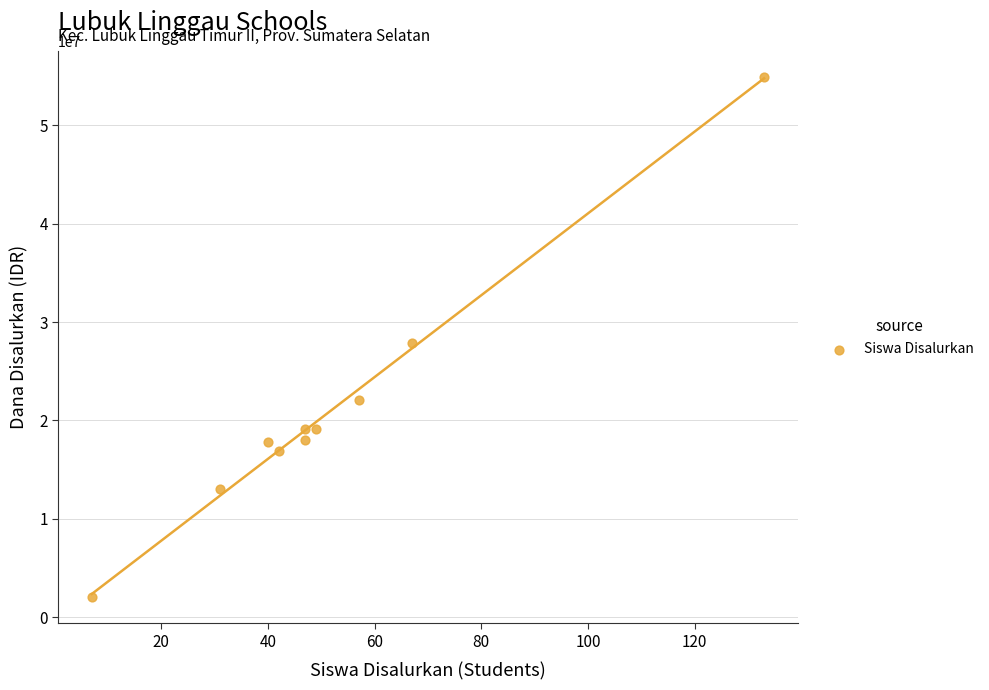

What is the average X value?

52